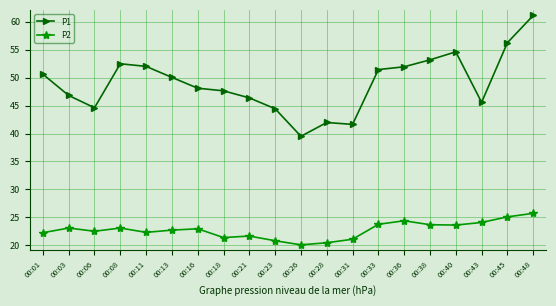

Is it true that P1 equals 83.2 at 00:16?

False